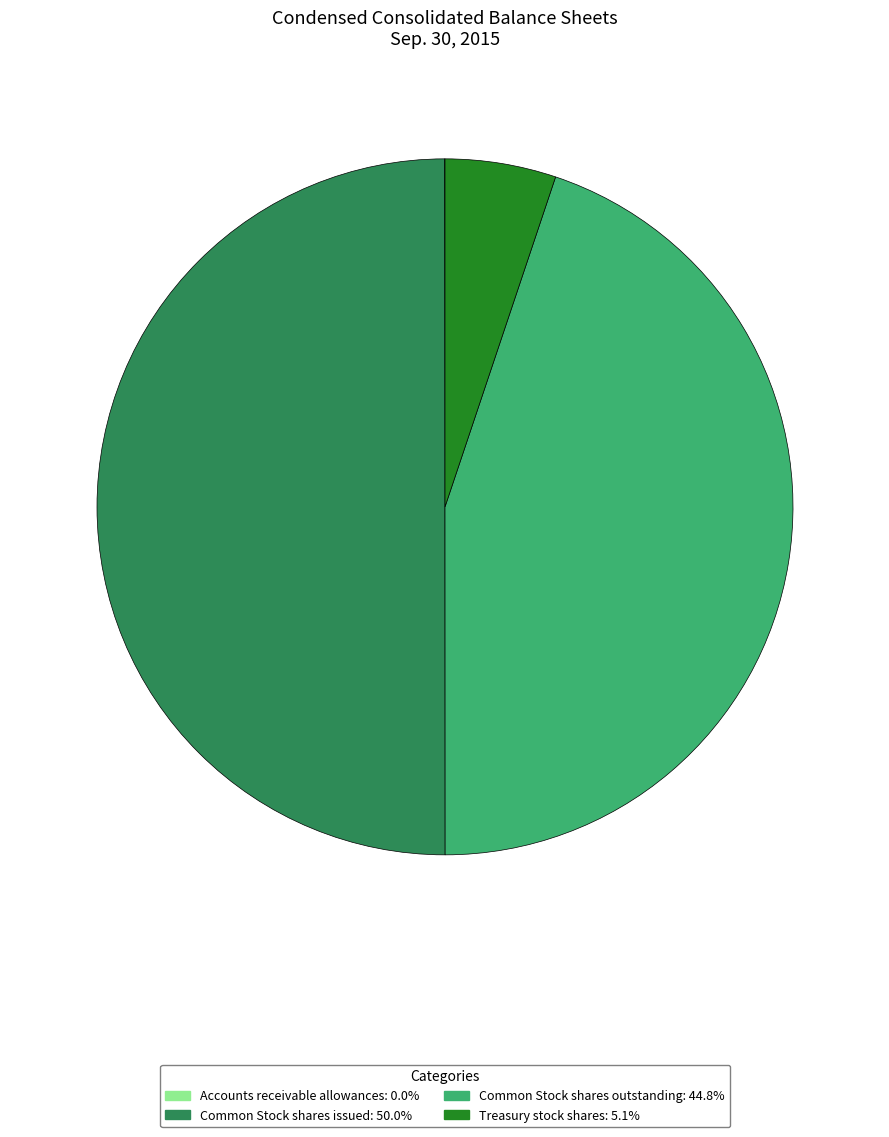

What is the ratio of the value at Common Stock shares issued to the value at Treasury stock shares?

9.7